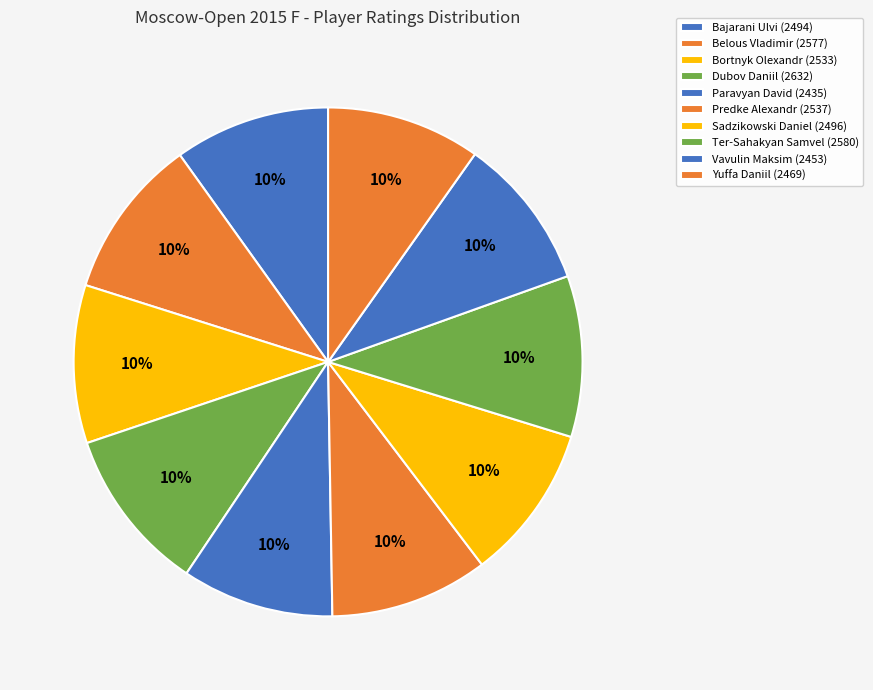

Which category has the biggest portion of the pie?

Dubov Daniil